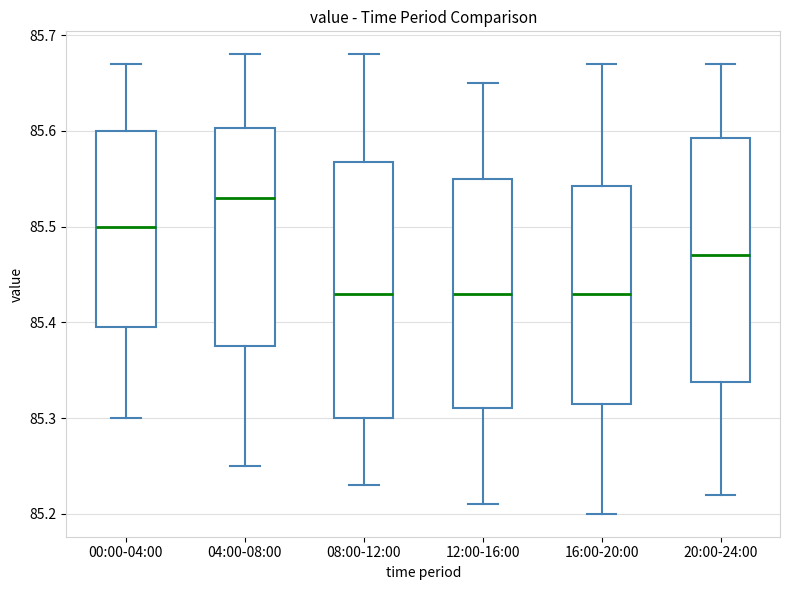

Reading left to right, read every box against the y-axis: the position of its median line, the range the box covers, and the ends of its whiskers. The values are not printed on the chart, so give them approximately, as read against the axis.

00:00-04:00: median 85.50, box 85.40 to 85.60, whiskers 85.30 to 85.67
04:00-08:00: median 85.53, box 85.38 to 85.60, whiskers 85.25 to 85.68
08:00-12:00: median 85.43, box 85.30 to 85.57, whiskers 85.23 to 85.68
12:00-16:00: median 85.43, box 85.31 to 85.55, whiskers 85.21 to 85.65
16:00-20:00: median 85.43, box 85.32 to 85.54, whiskers 85.20 to 85.67
20:00-24:00: median 85.47, box 85.34 to 85.59, whiskers 85.22 to 85.67